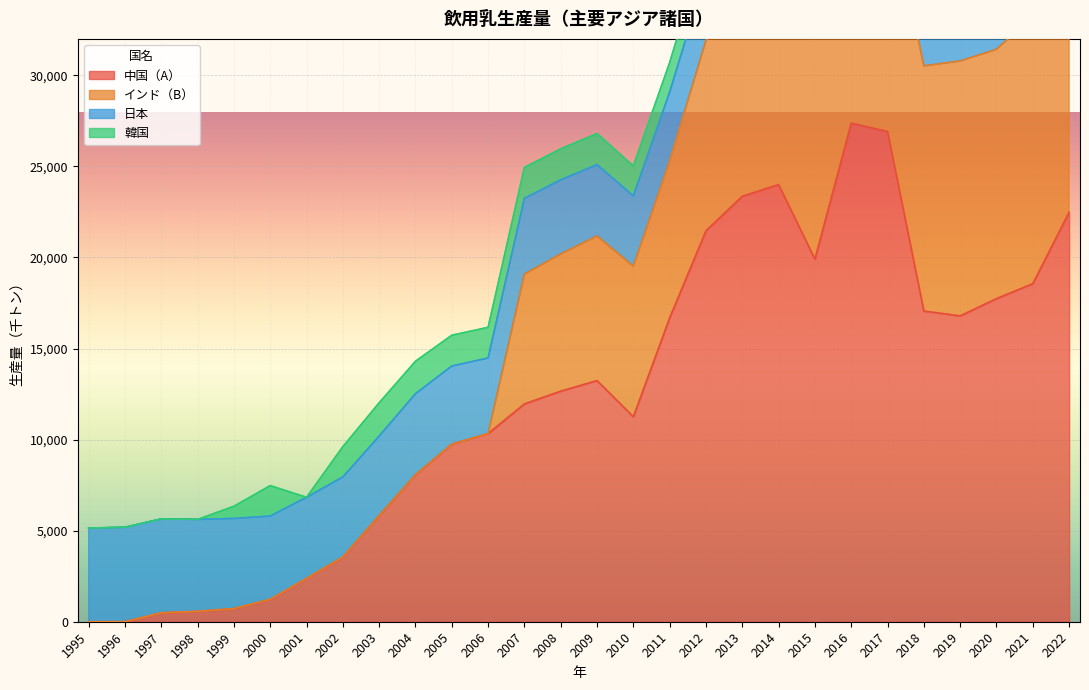

List the series in order of their overall mean, lowest first.

韓国, 日本, インド（B）, 中国（A）